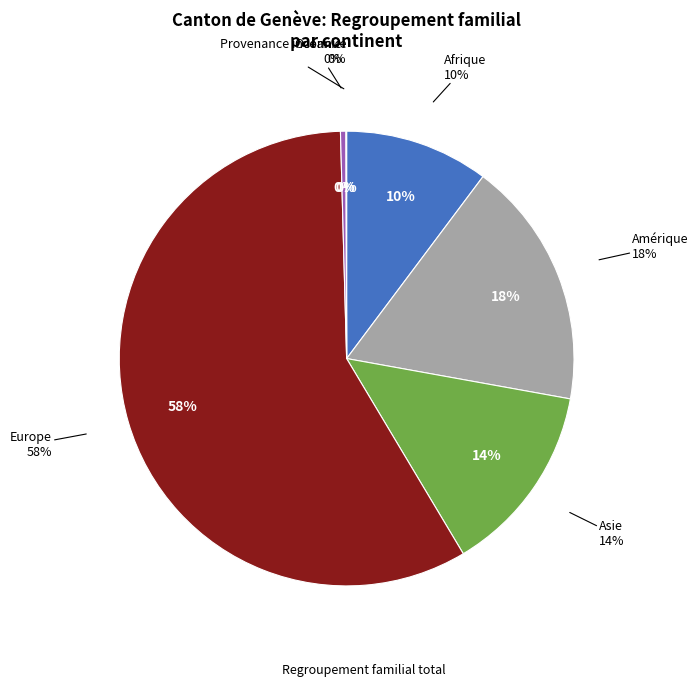

What is the majority slice?

Europe